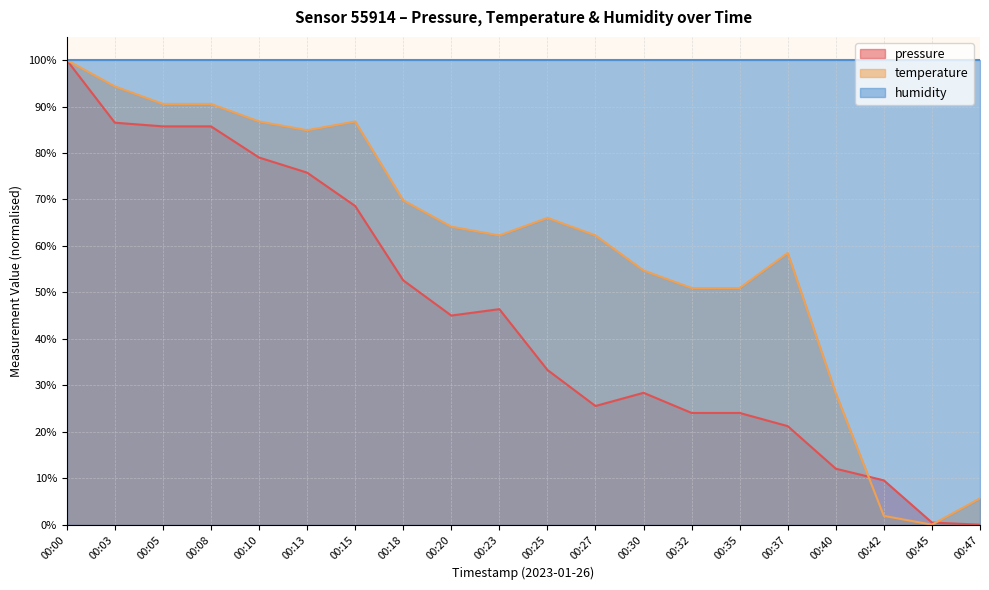

Rank the series by their average value, from highest to lowest.

humidity, temperature, pressure